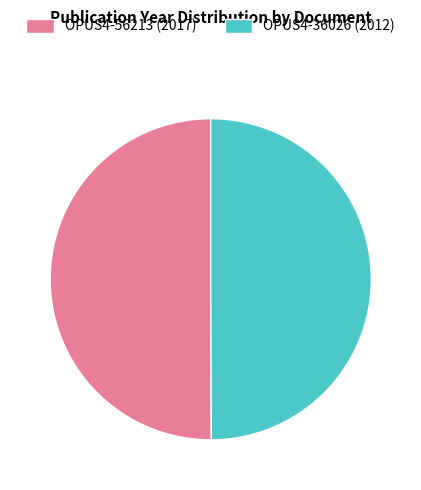

Is it true that OPUS4-36026 (2012) is 40% of the pie?

False